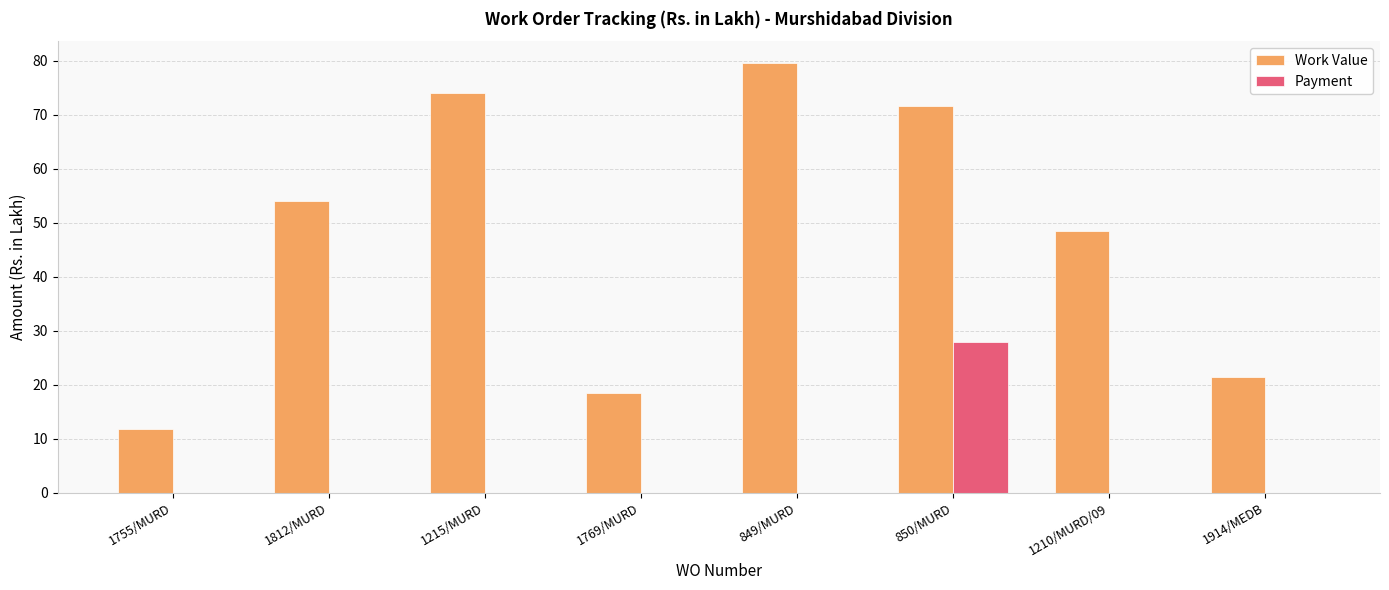

Is it true that Work Value equals 123.5 at 849/MURD?

False